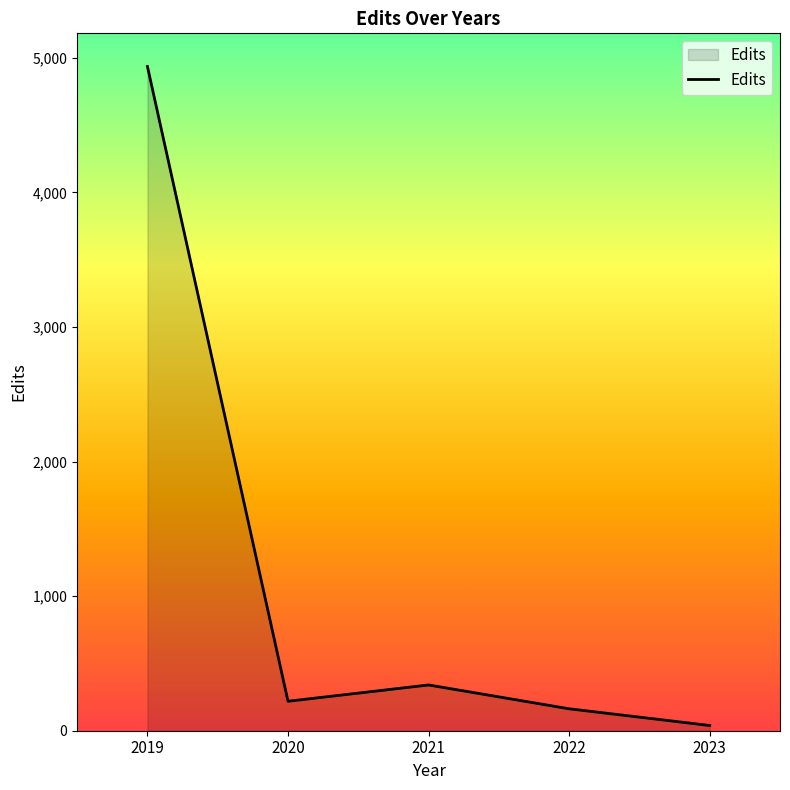

What is the change in value from 2019 to 2021?

-4595